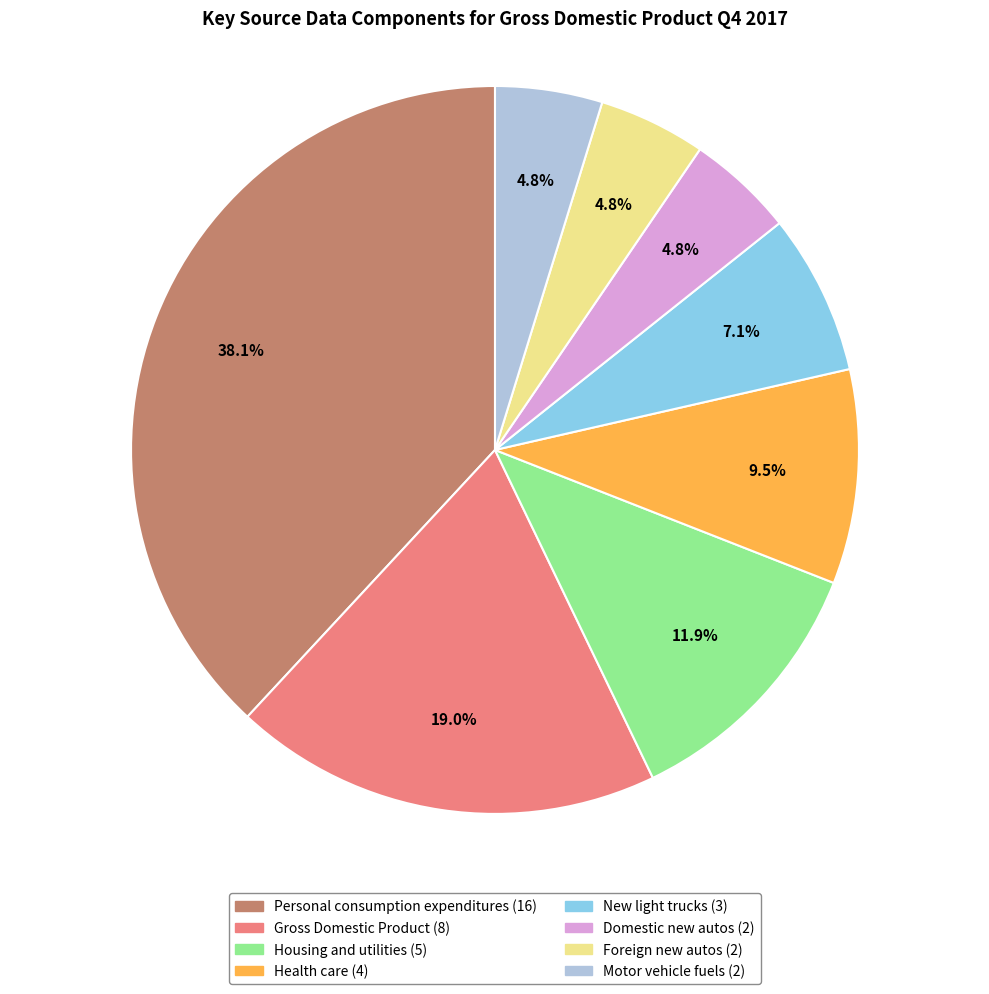

How many slices are in this pie chart?

8